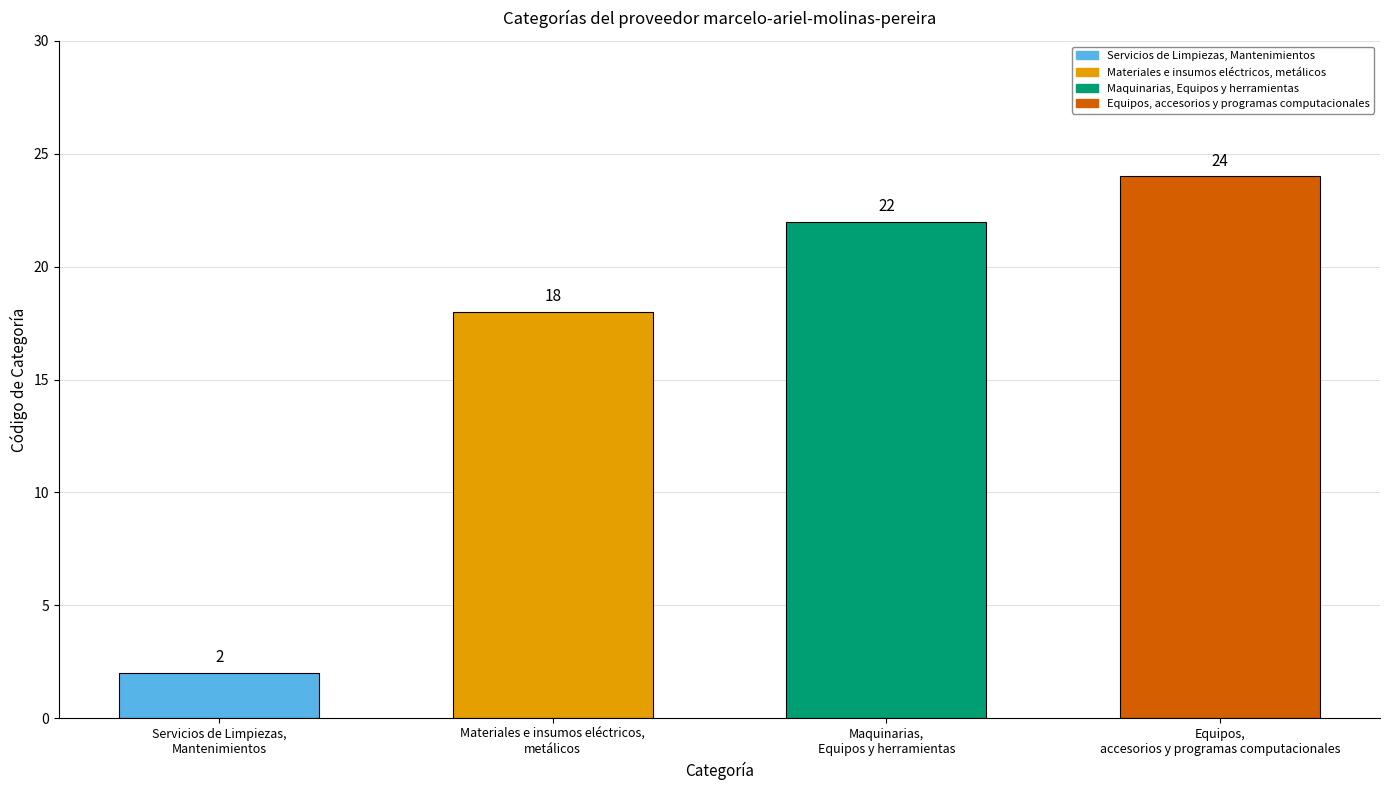

What is the average value?

16